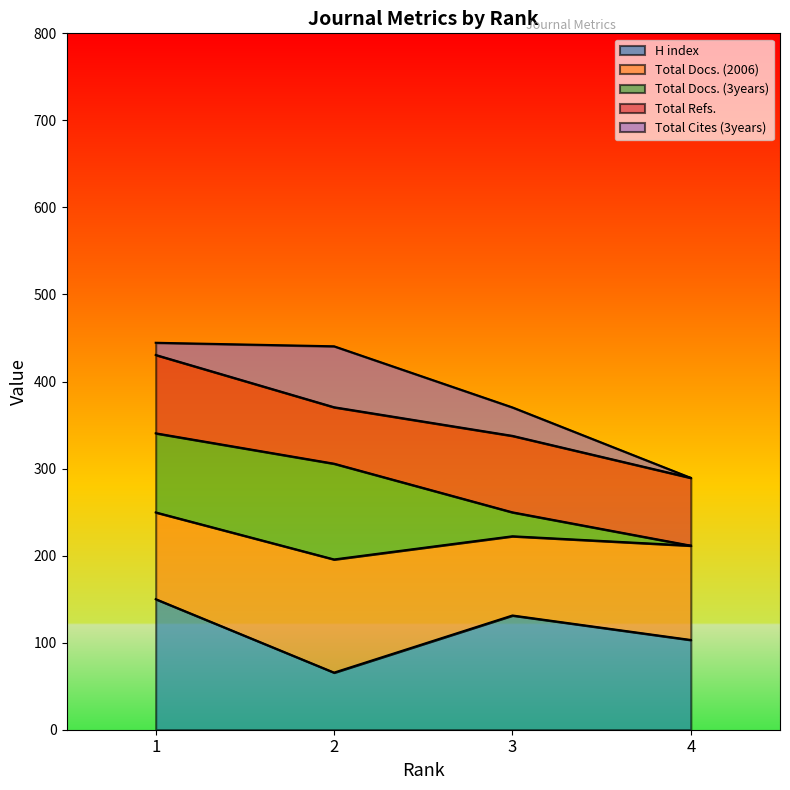

Is it true that Total Refs. equals 756 at 2?

False